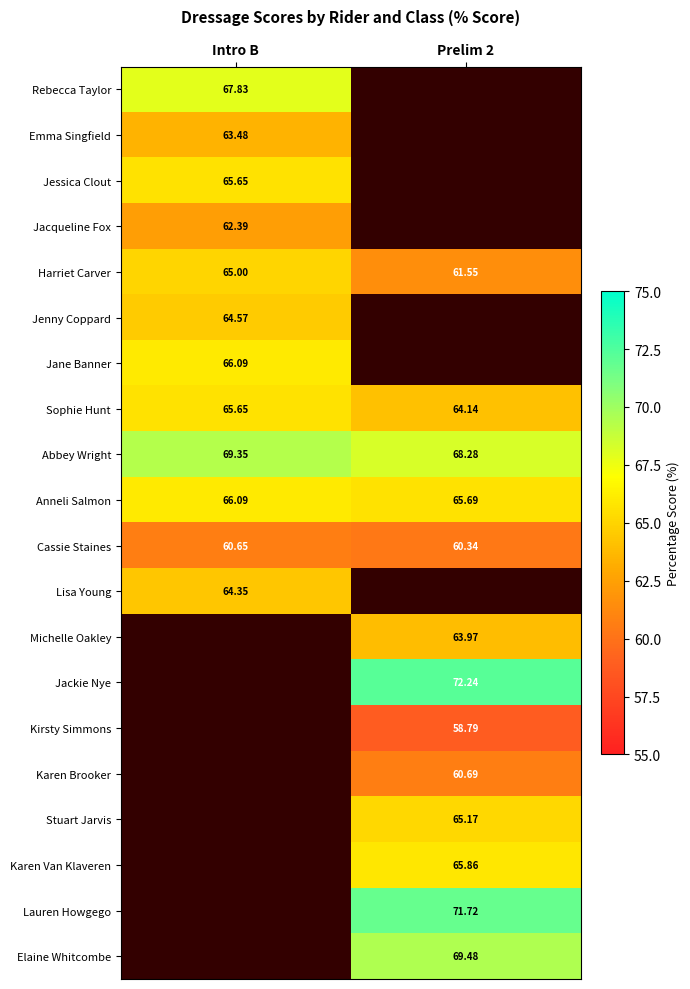

What is the maximum value shown in the chart?

72.2